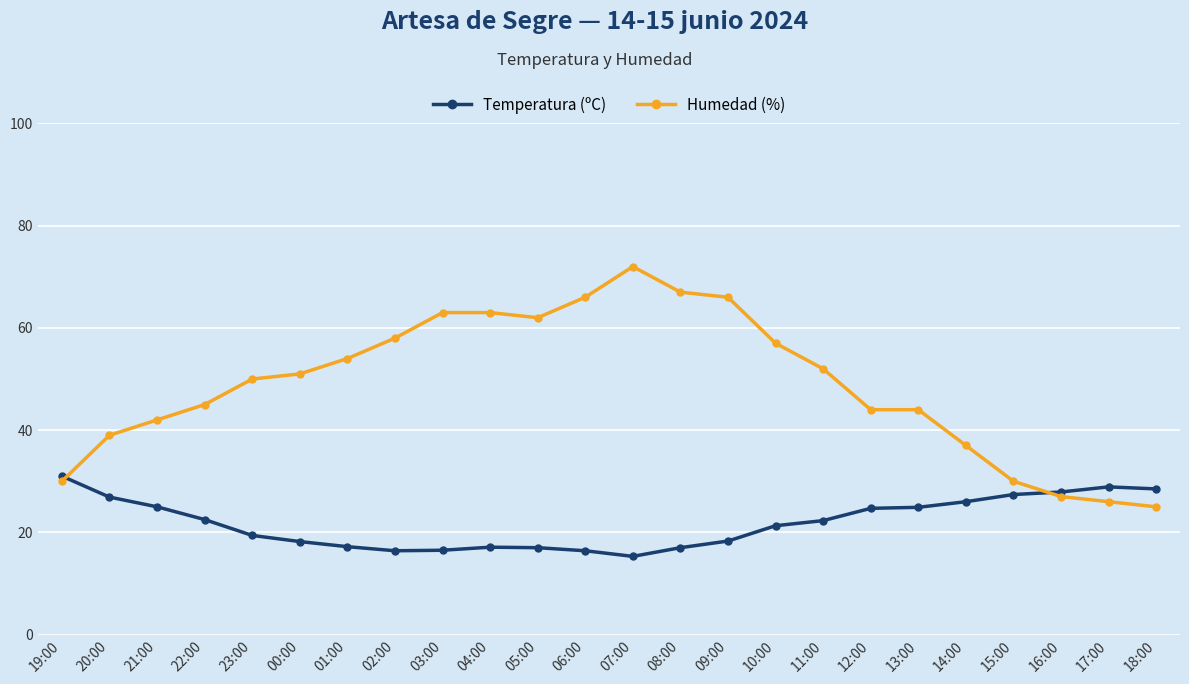

Which label corresponds to the largest value in the chart?

07:00